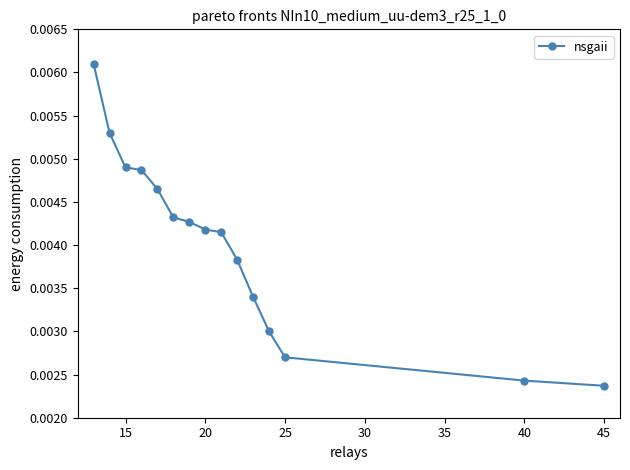

Count the values in the range 0 to 1.

15